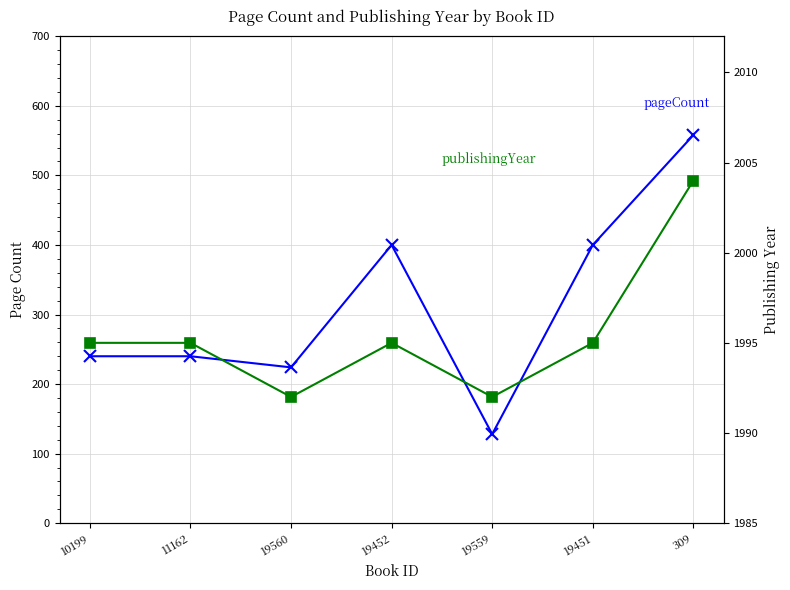

Reading left to right, transcribe all the data shown in this chart.

pageCount: 10199=240	11162=240	19560=224	19452=400	19559=128	19451=400	309=558
publishingYear: 10199=1995	11162=1995	19560=1992	19452=1995	19559=1992	19451=1995	309=2004